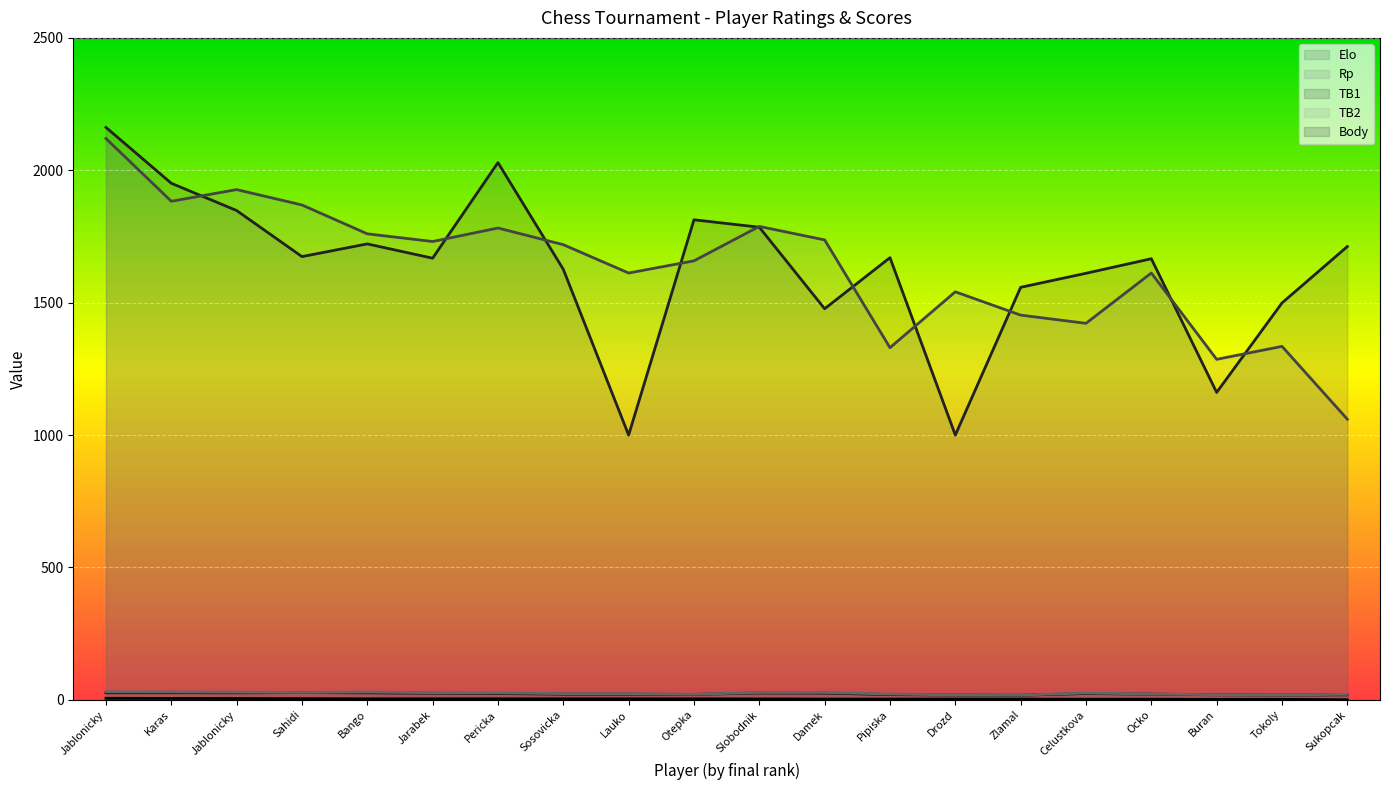

At how many categories does at least one series exceed 193?

20